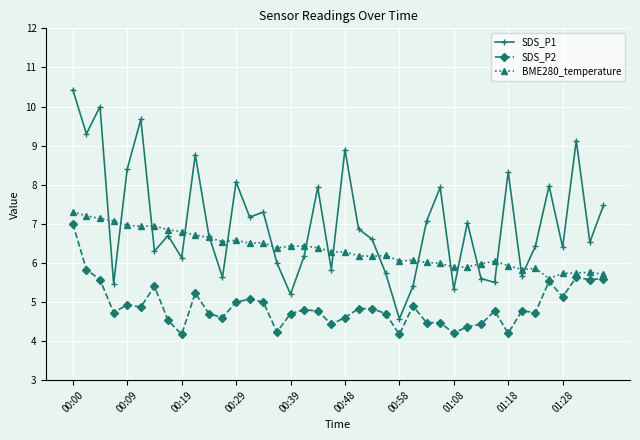

True or false: SDS_P2 has more than 1 points higher than both neighbors.

True